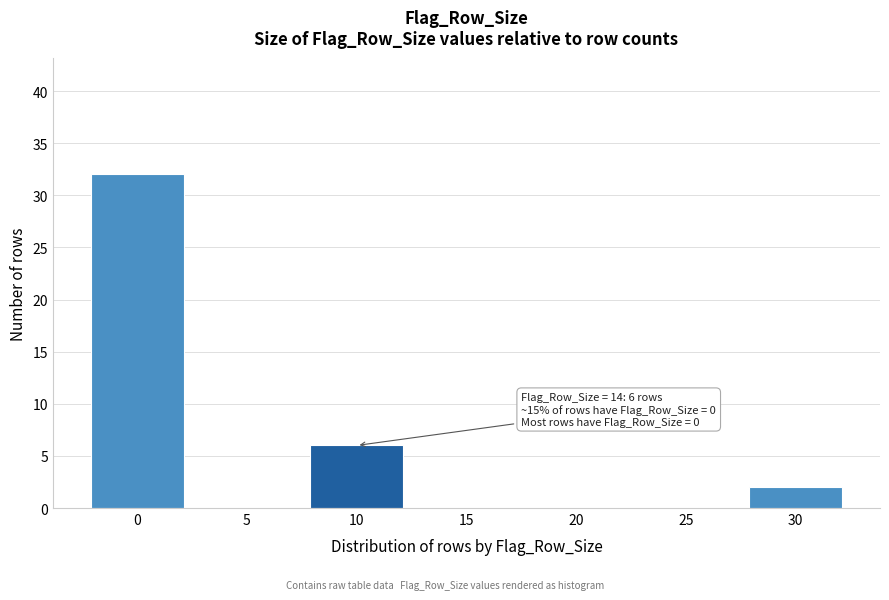

Reading left to right, extract all data points from this chart.

0=32	5=0	10=6	15=0	20=0	25=0	30=2